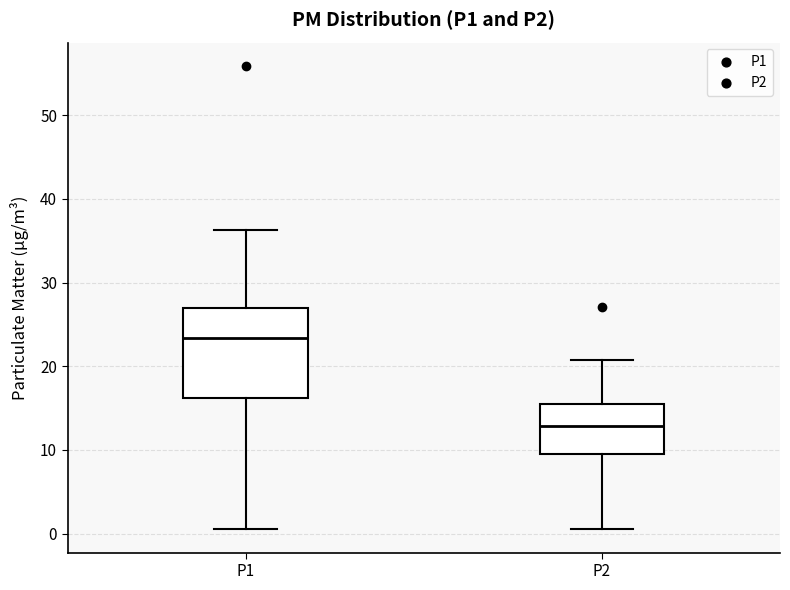

Reading left to right, transcribe this box plot: for each box, give where its median line is, the range the box spans, and where its two whiskers end, as read against the y-axis. The values are not printed on the chart, so give them approximately, as read against the axis.

P1: median 23, box 16 to 27, whiskers 1 to 36
P2: median 13, box 9 to 15, whiskers 1 to 21